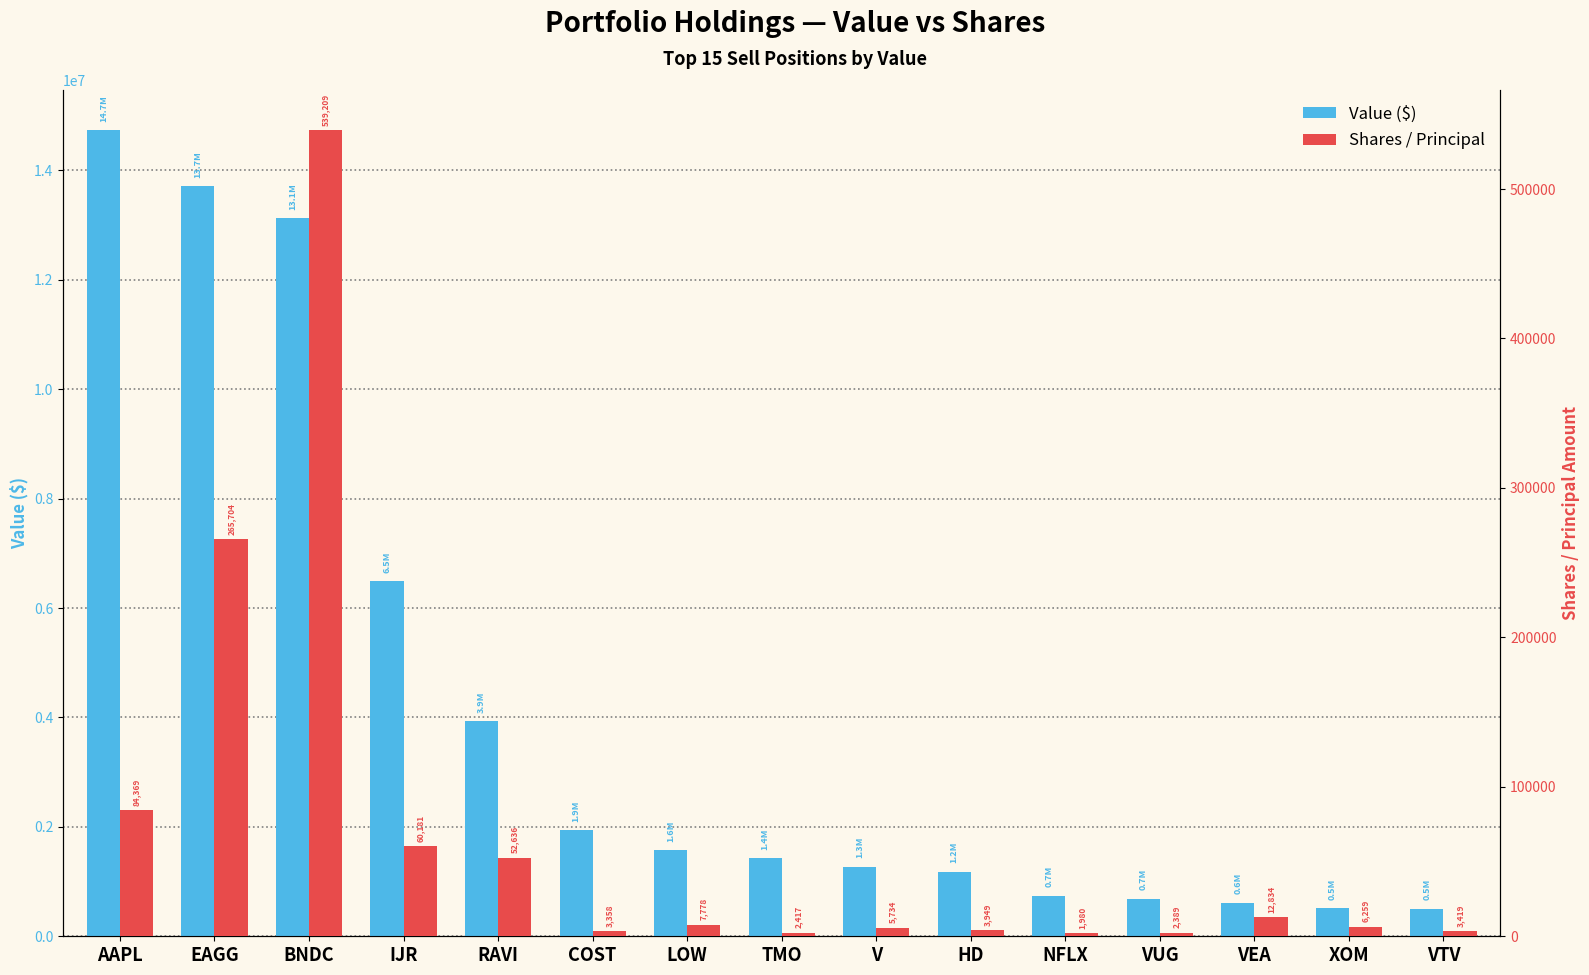

How many values in the Value ($) series are below 1428000?

7